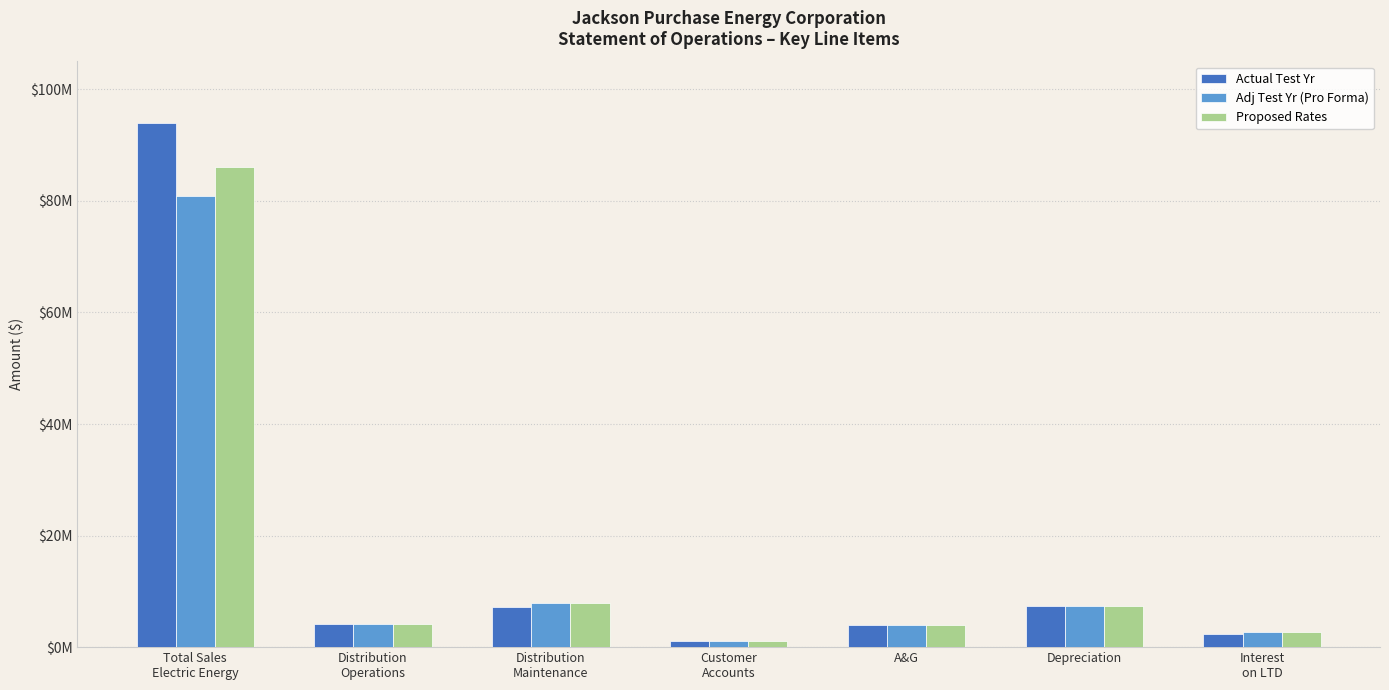

True or false: Adj Test Yr (Pro Forma) has a value of 7945238.7 at Distribution
Maintenance.

True